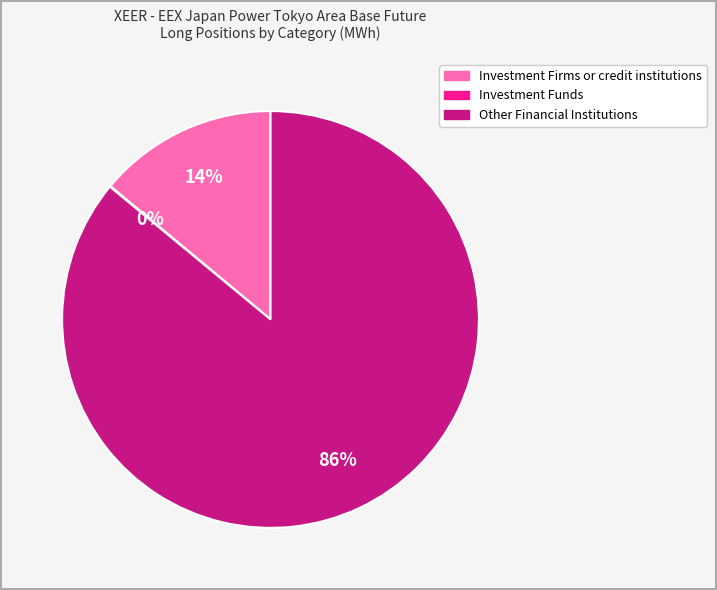

Which slice represents more than half of the pie?

Other Financial Institutions